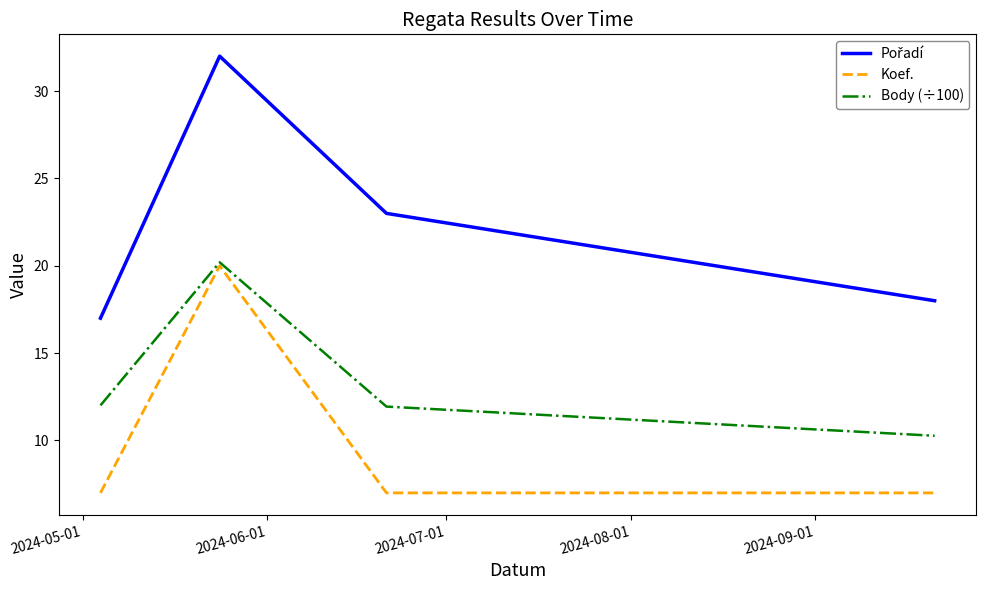

What is the highest value of the Body (÷100) series?

20.2